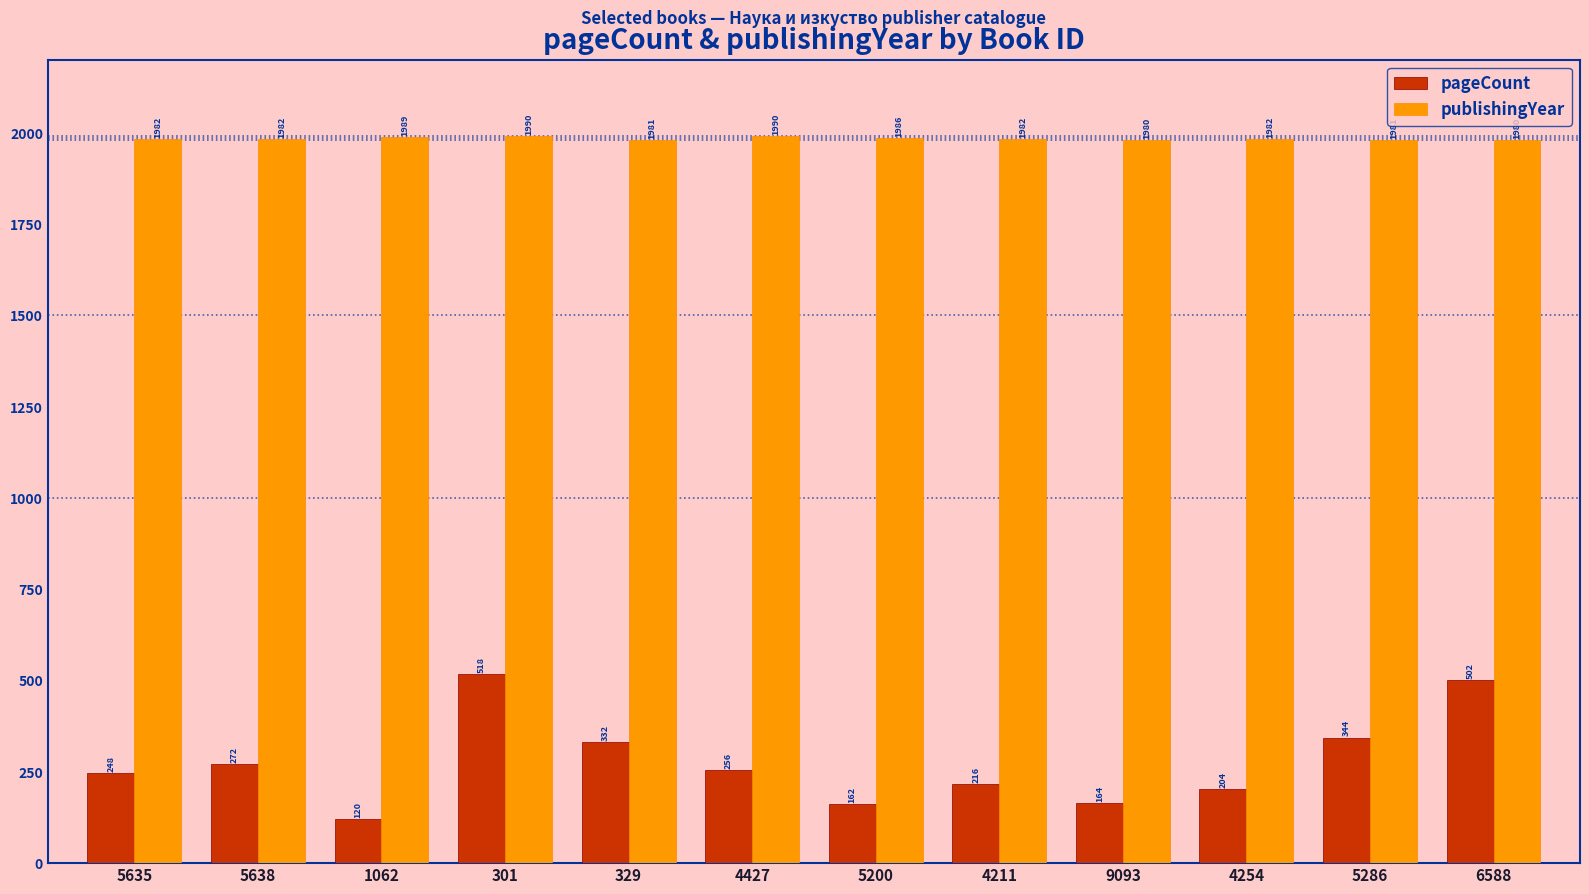

At which label is pageCount closest to 319?

329